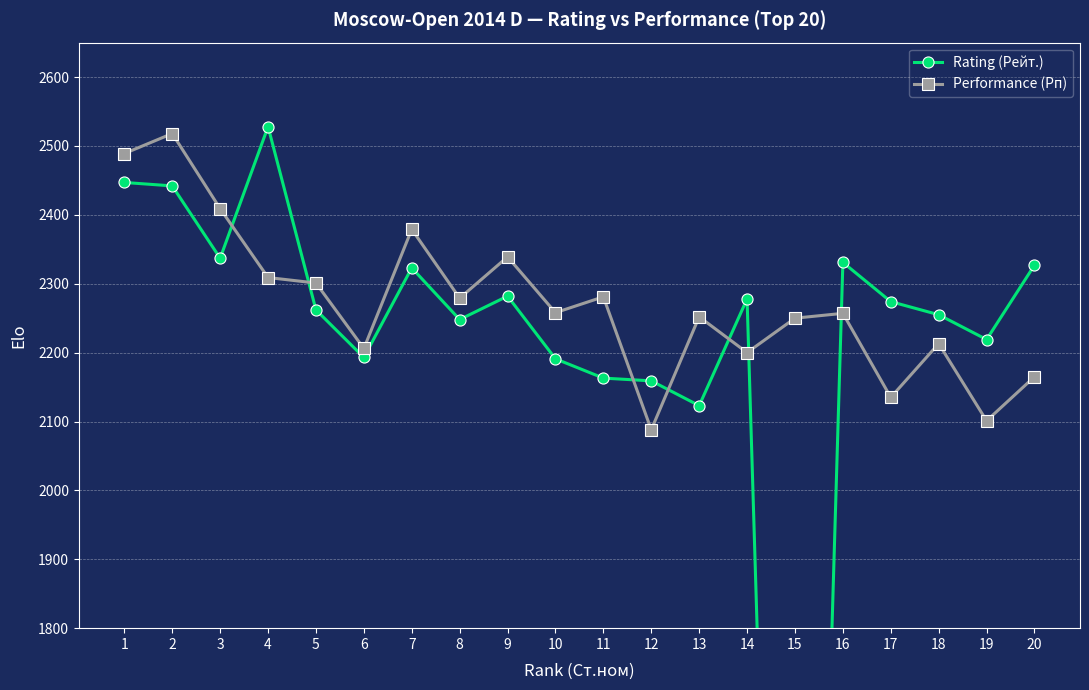

What is the total value across all series at 8?

4527